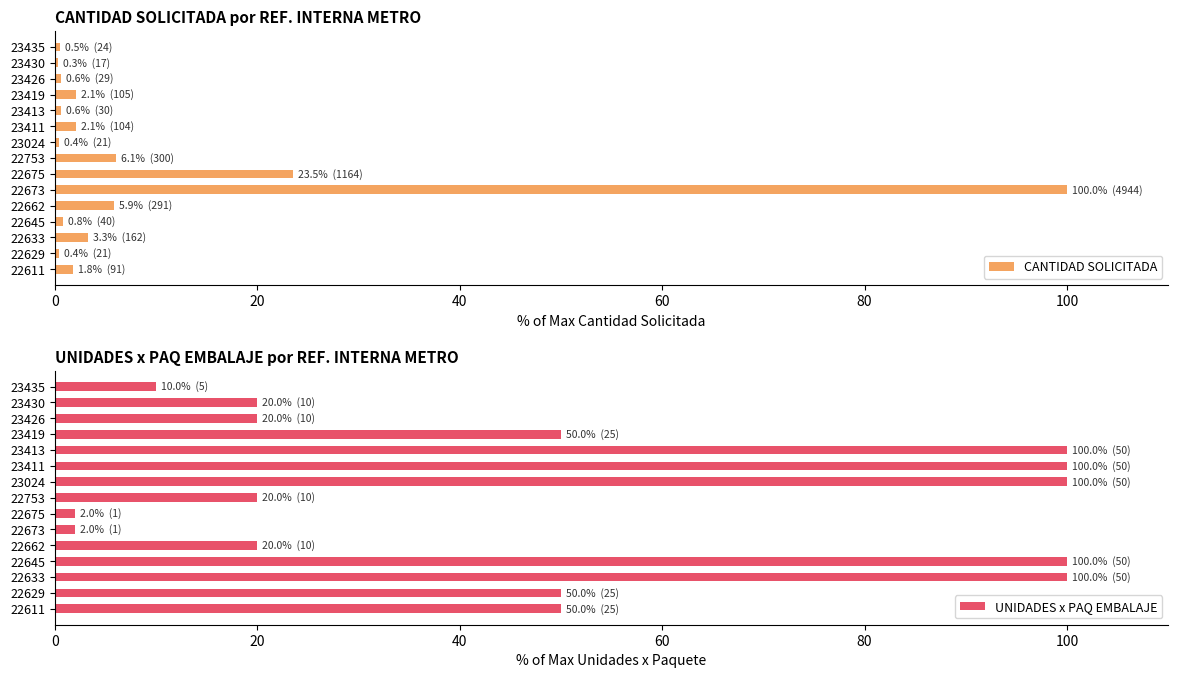

What is the value of the UNIDADES x PAQ EMBALAJE bar at the 9th from the left?

100.0